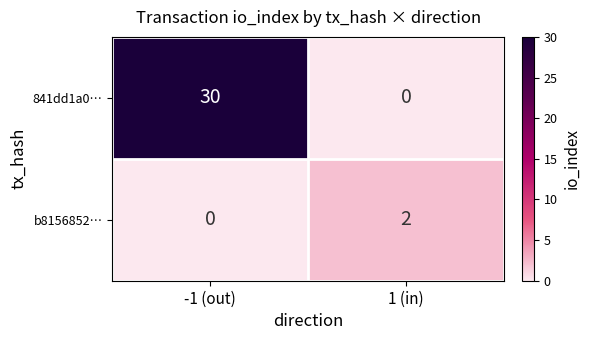

Reading left to right, what are all the values shown in this chart?

841dd1a0…: -1 (out)=30	1 (in)=0
b8156852…: -1 (out)=0	1 (in)=2